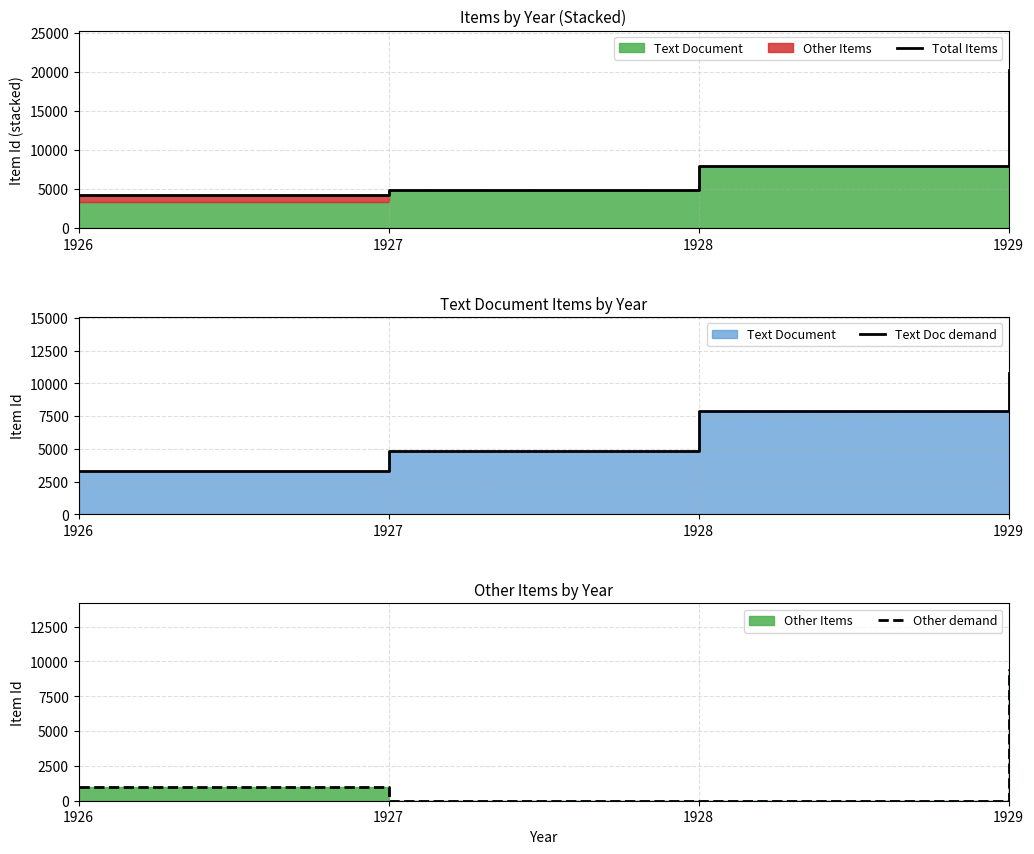

True or false: Total Items has a value of 1533 at 1926.

False